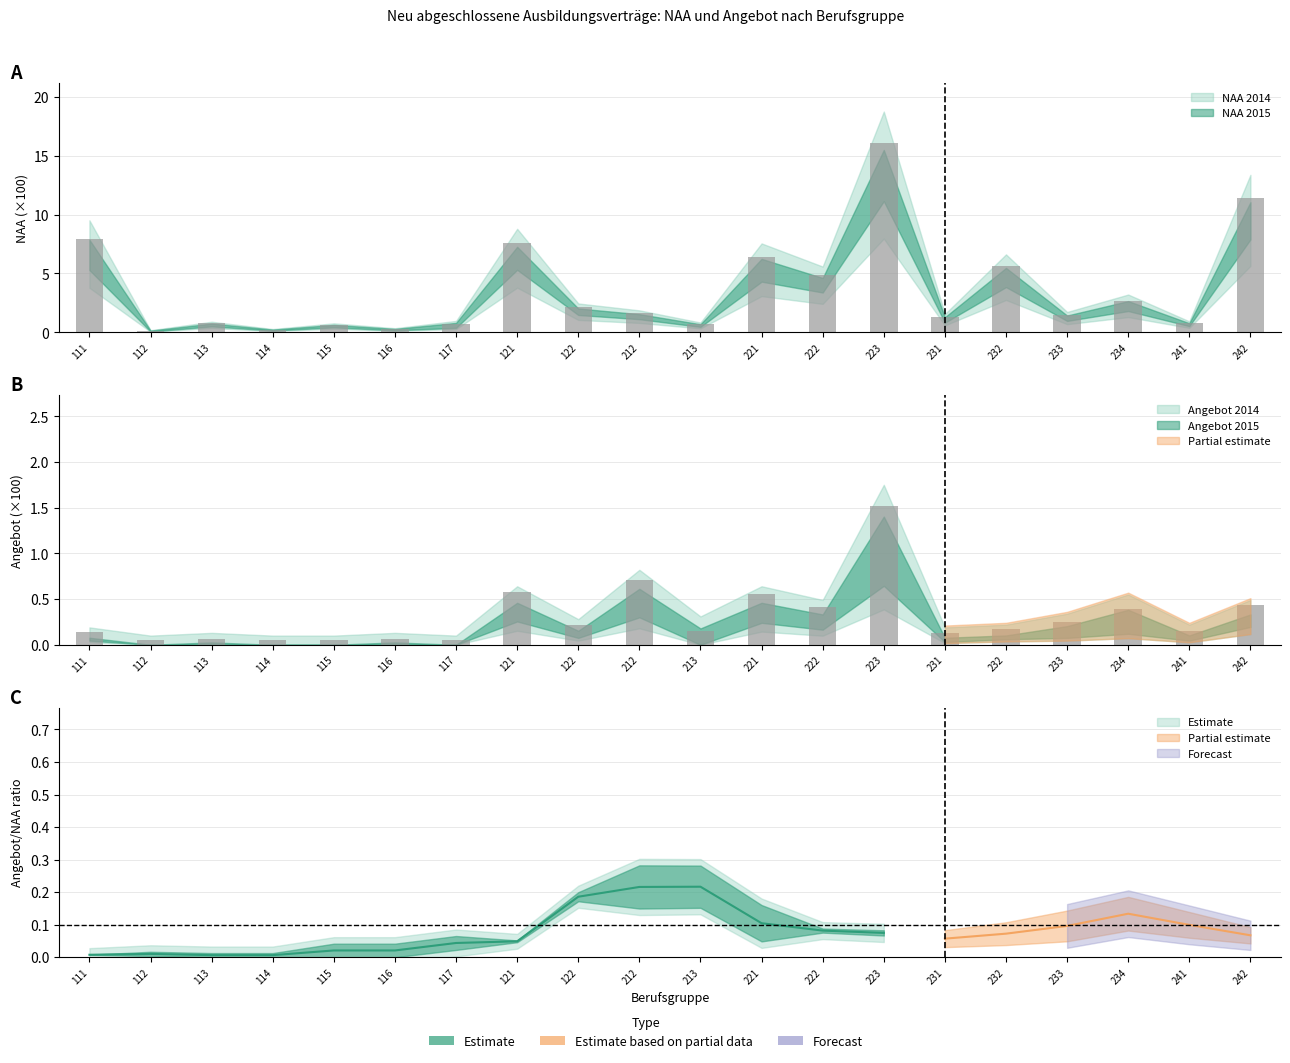

What is the sum of all Angebot 2014 values?

6.1